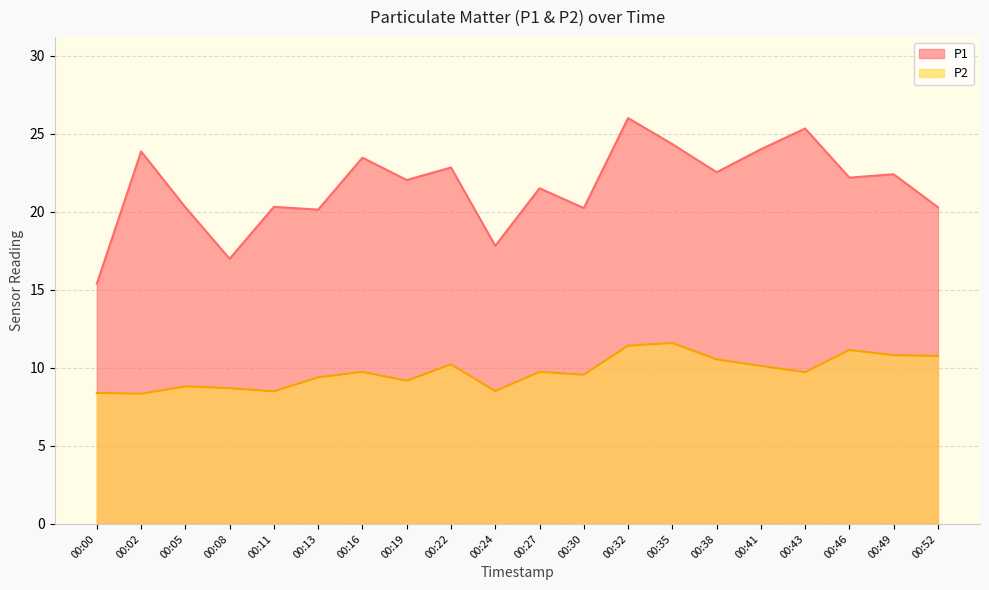

At which label is P2 closest to 9?

00:05